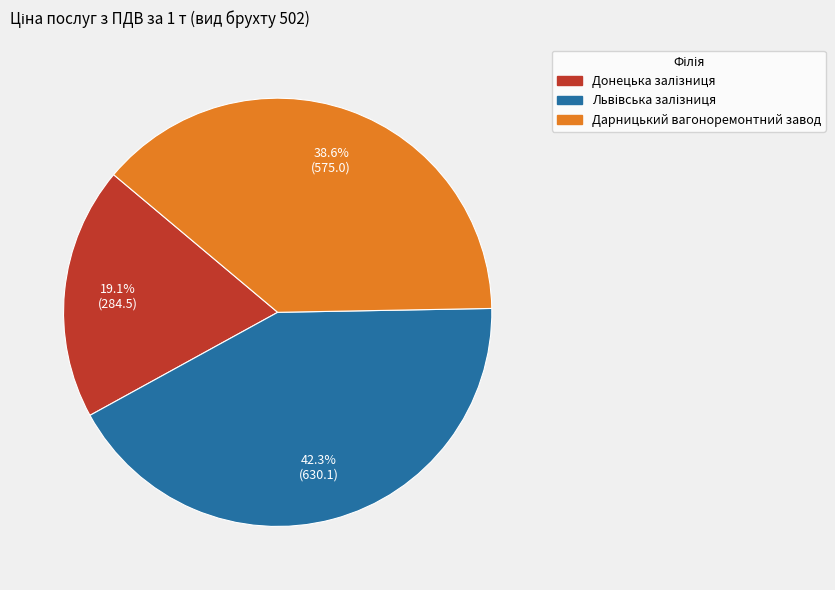

Count the number of slices in the pie.

3